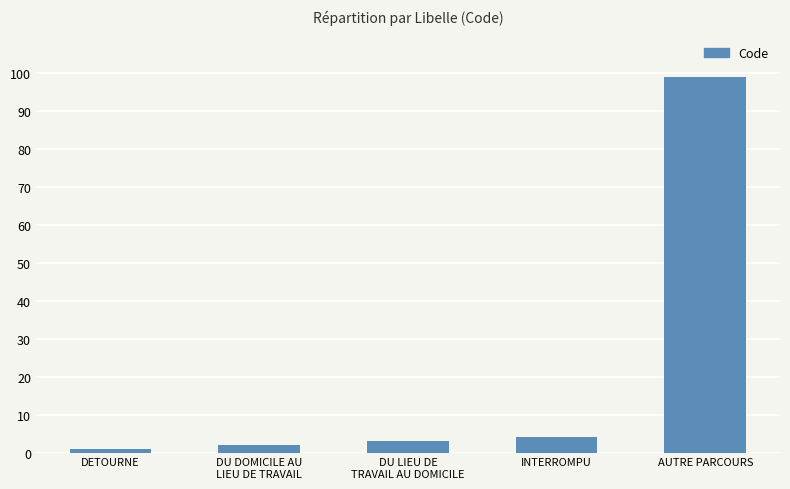

Reading left to right, transcribe all the data shown in this chart.

1	2	3	4	99